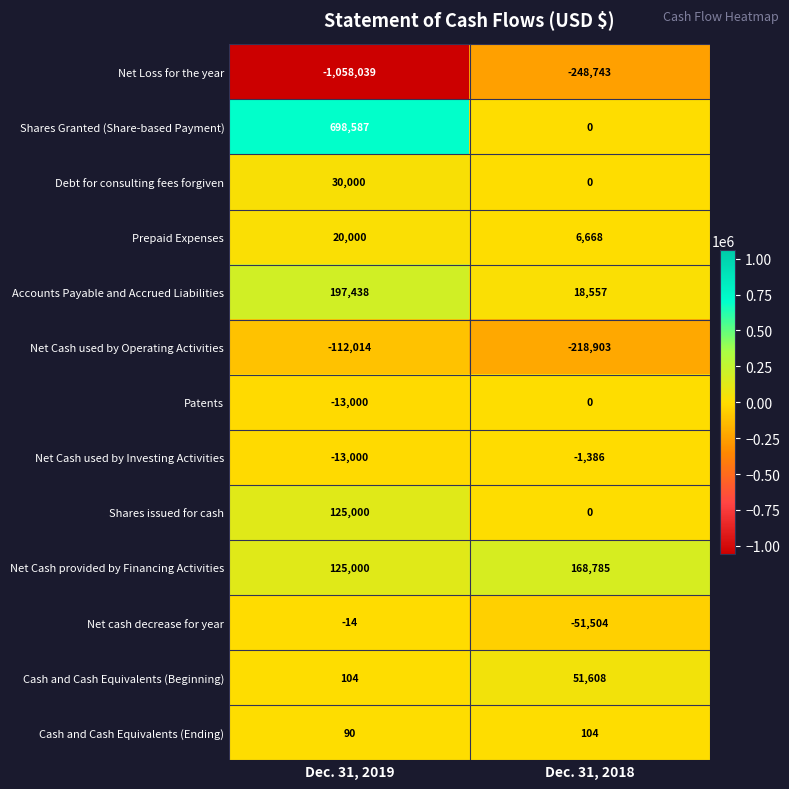

What is the total value across all series at Dec. 31, 2018?

-274814